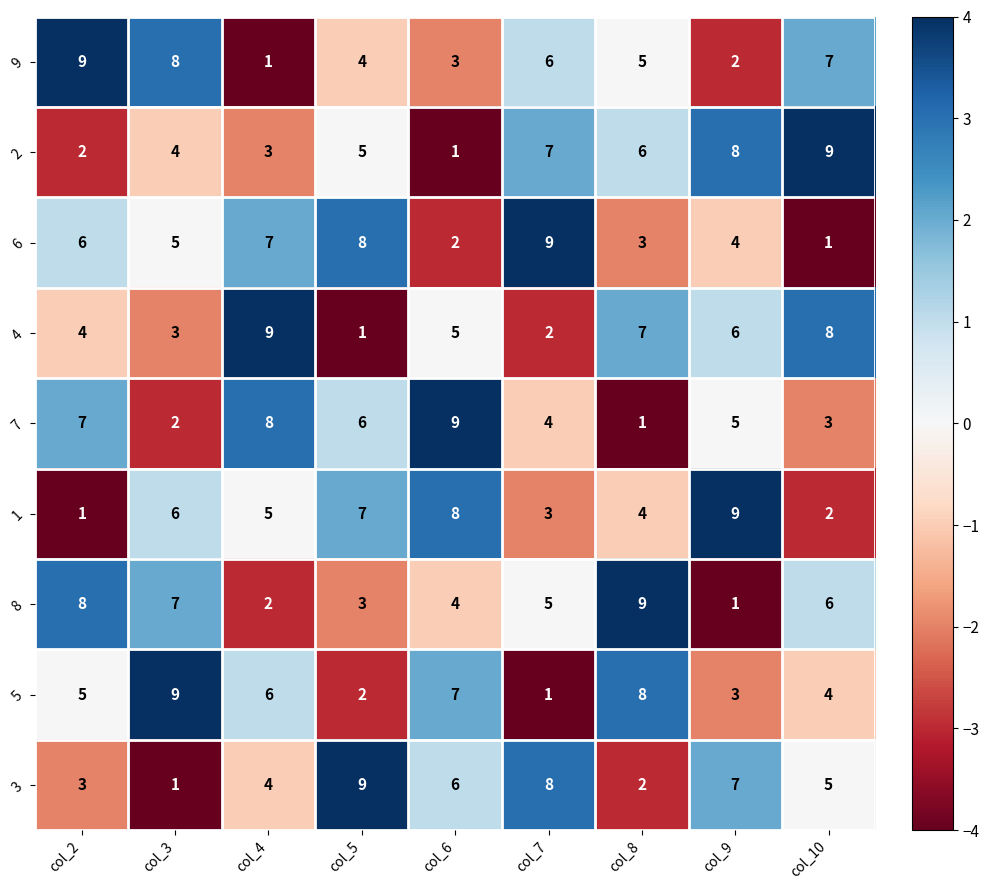

The value of 5 at col_4 is 6. True or false?

True